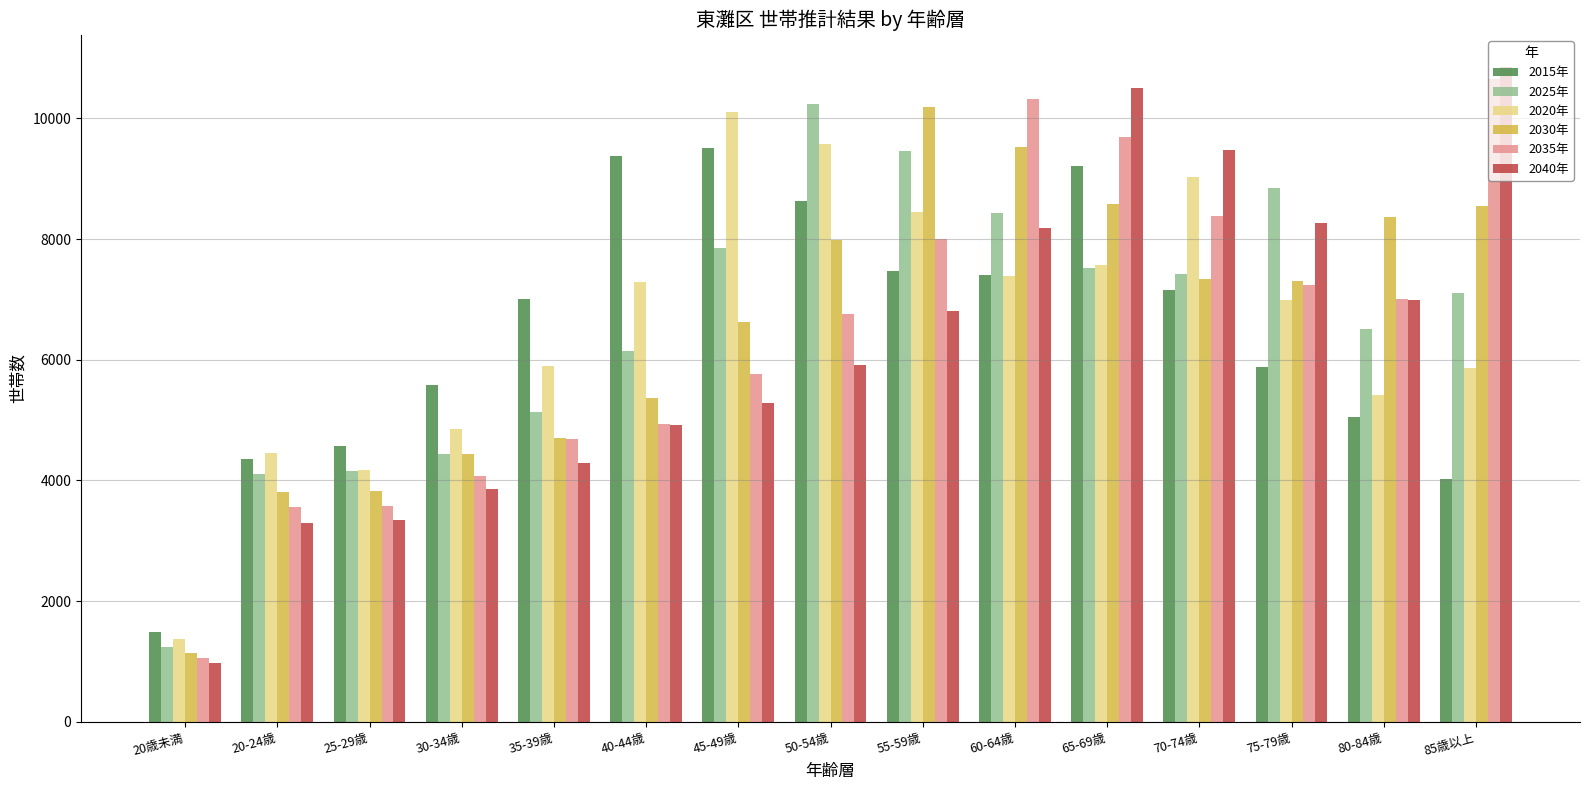

What is the difference between the maximum and minimum values in the 2030年 series?

9045.7